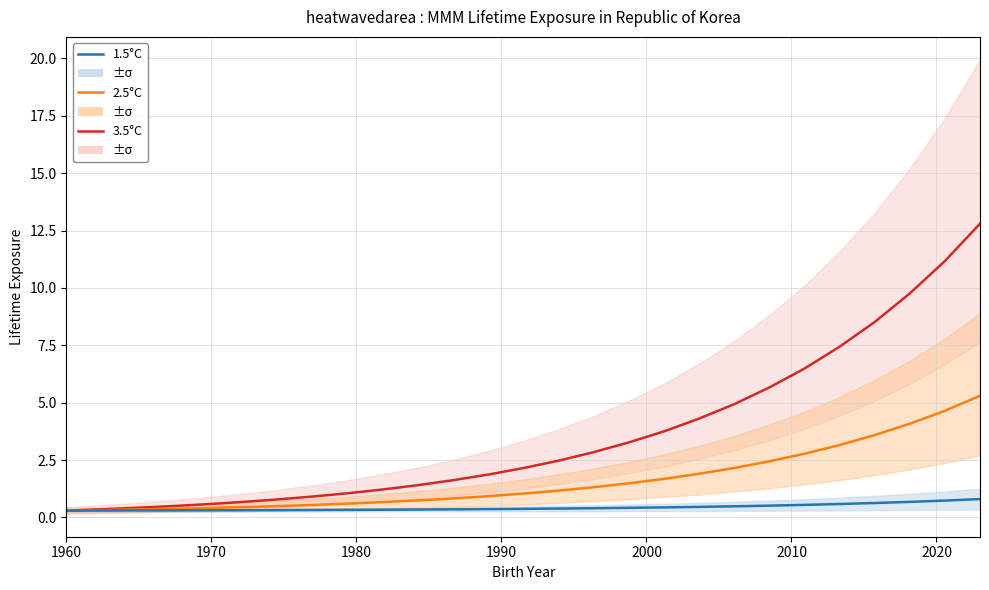

True or false: 3.5°C and 2.5°C cross at least once.

False